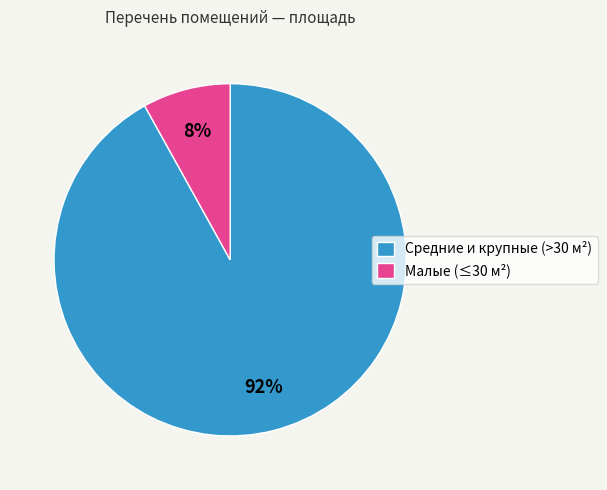

Combined, do Средние и крупные (>30 м²) and Малые (≤30 м²) account for over 50%?

Yes